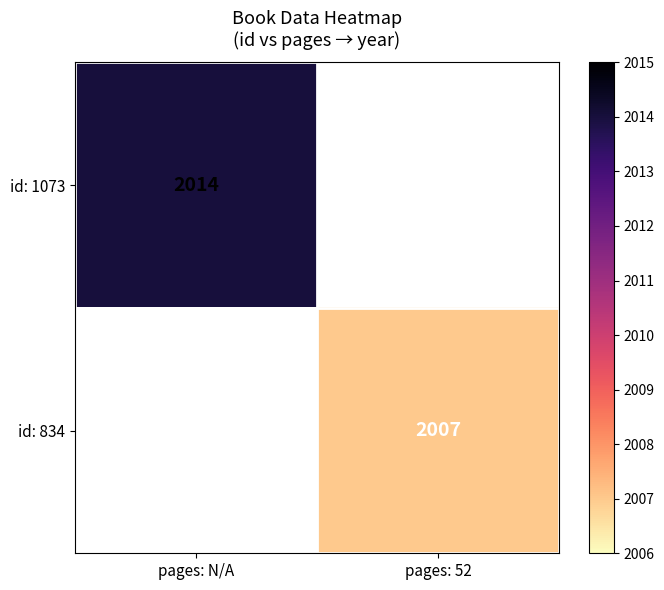

True or false: id: 1073 has a value of 2014 at pages: N/A.

True